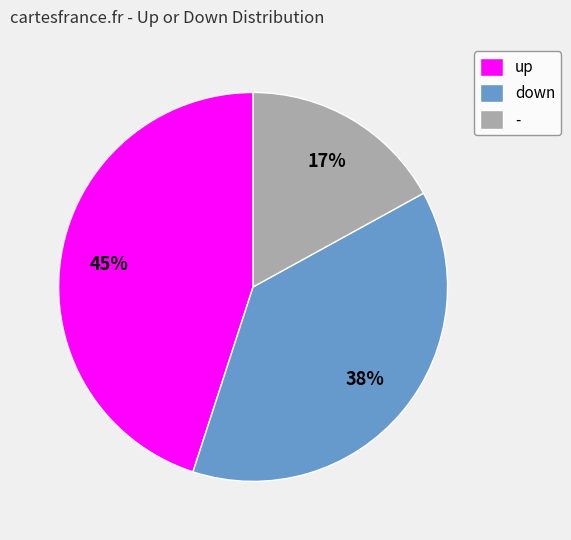

To the nearest percent, what percentage of the pie is up?

45%